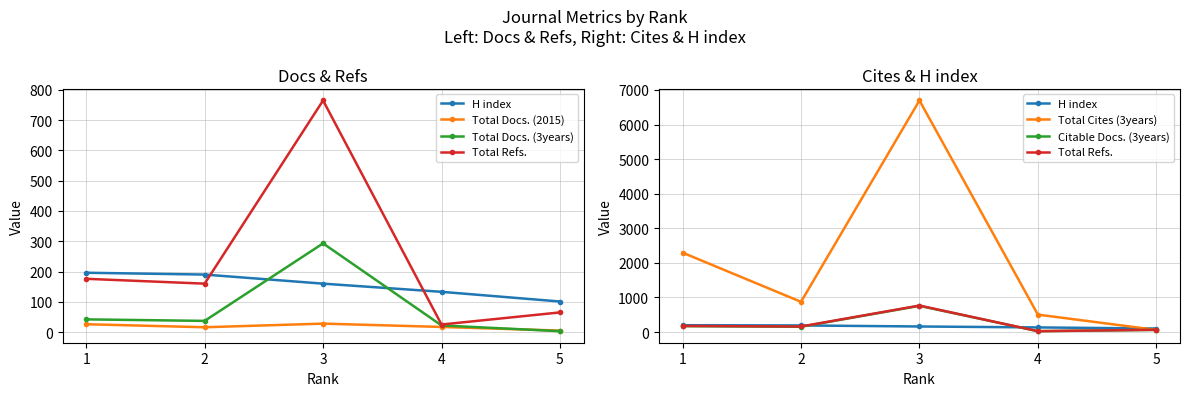

Reading left to right, what are all the values shown in this chart?

H index: 1=196	2=190	3=160	4=133	5=101
Total Docs. (2015): 1=26	2=16	3=28	4=17	5=5
Total Docs. (3years): 1=42	2=37	3=293	4=22	5=3
Total Refs.: 1=176	2=160	3=765	4=25	5=65
Total Cites (3years): 1=2295	2=873	3=6696	4=503	5=61
Citable Docs. (3years): 1=170	2=152	3=757	4=24	5=61